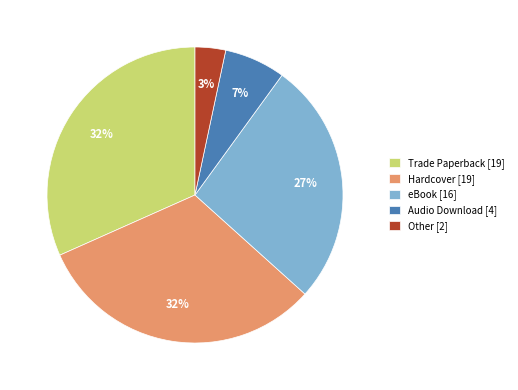

How many segments does this pie chart have?

5